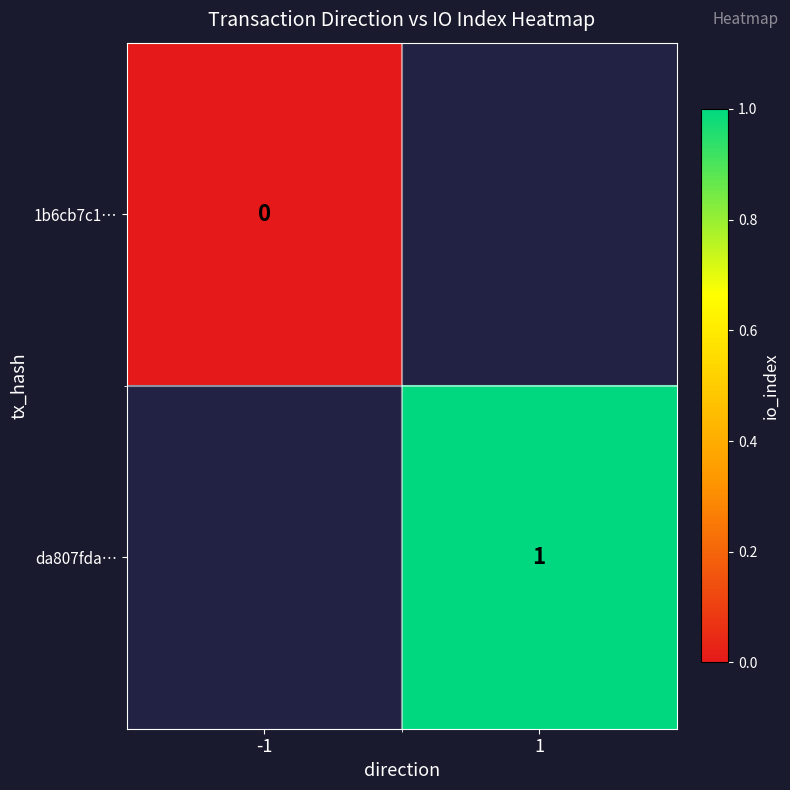

The value of da807fda… at 1 is 1. True or false?

True